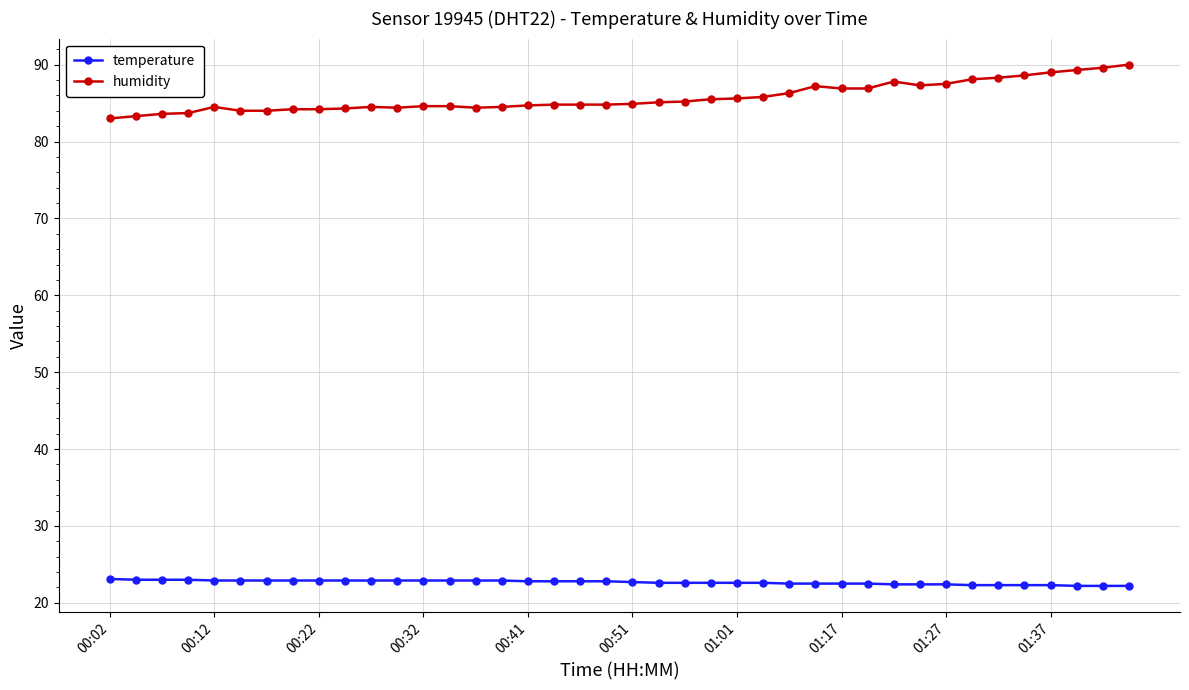

True or false: humidity has more than 1 interior local peaks.

True